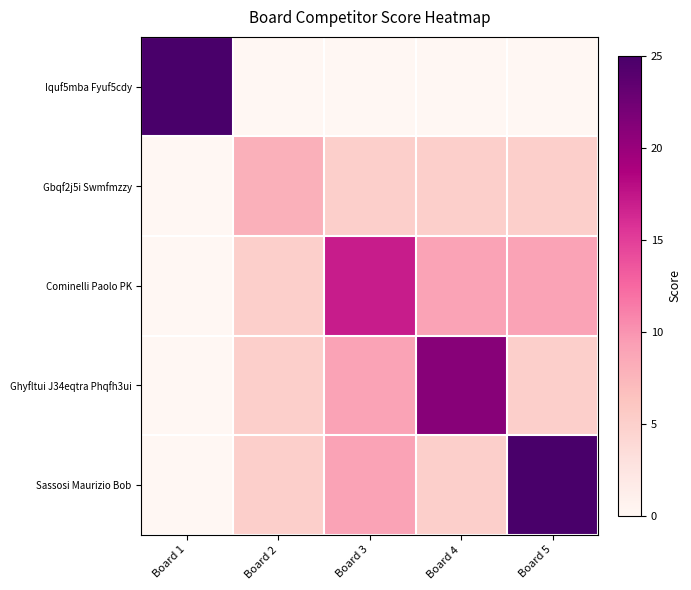

Which has a higher value, Board 5 or Board 1?

Board 1